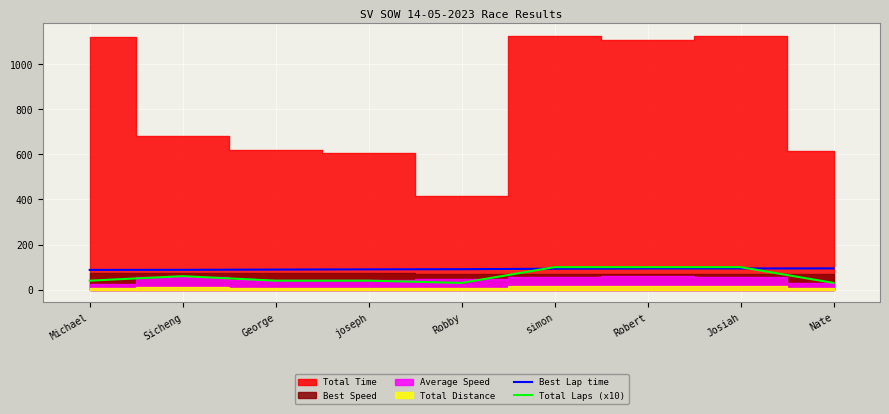

Is it true that Best Lap time equals 145.9 at Robert?

False